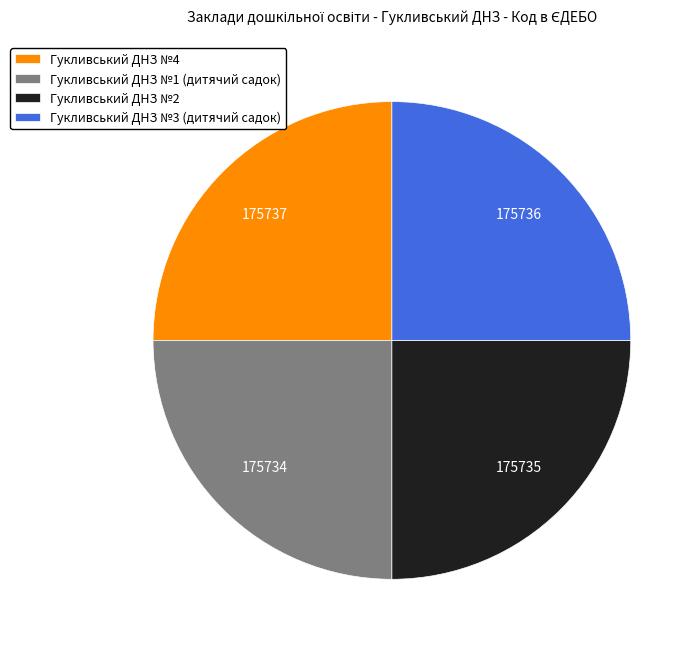

Approximately how many times larger is the value at Гукливський ДНЗ №3 (дитячий садок) compared to Гукливський ДНЗ №4?

1.0